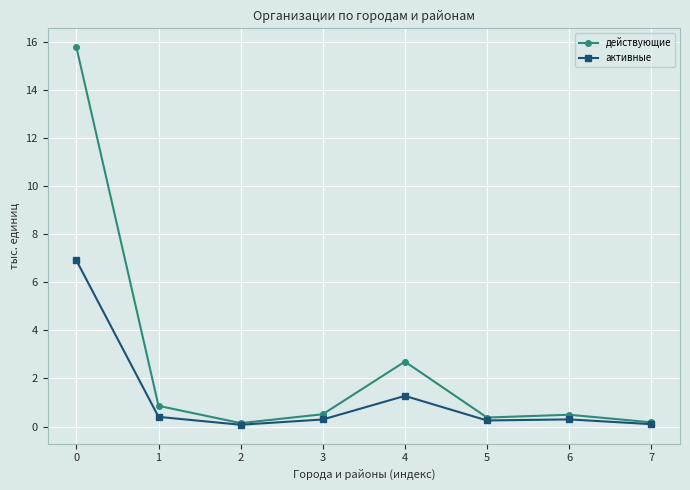

Which series changed the most between 4 and 5?

действующие